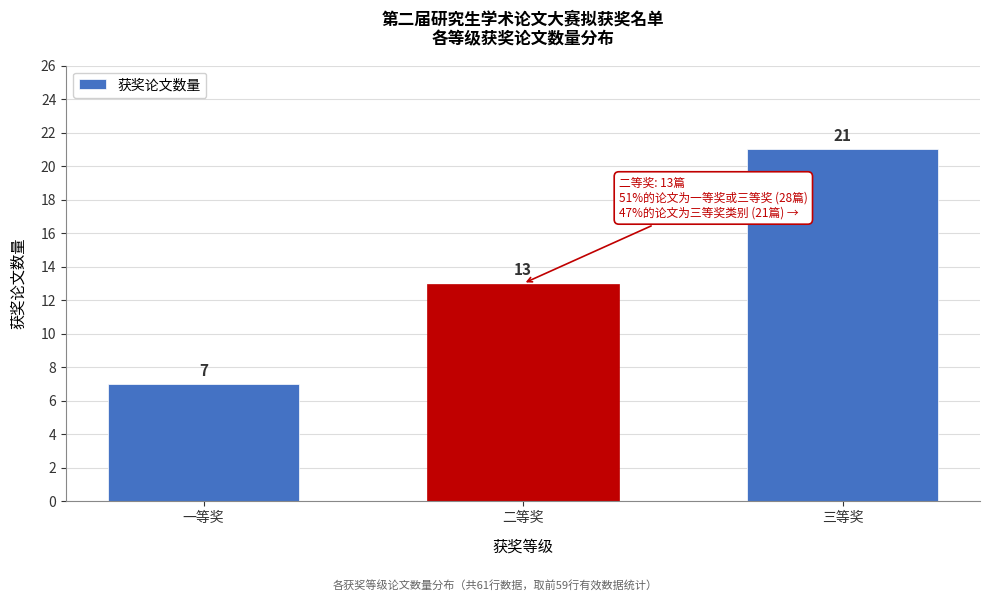

Reading left to right, what are all the values shown in this chart?

一等奖=7	二等奖=13	三等奖=21